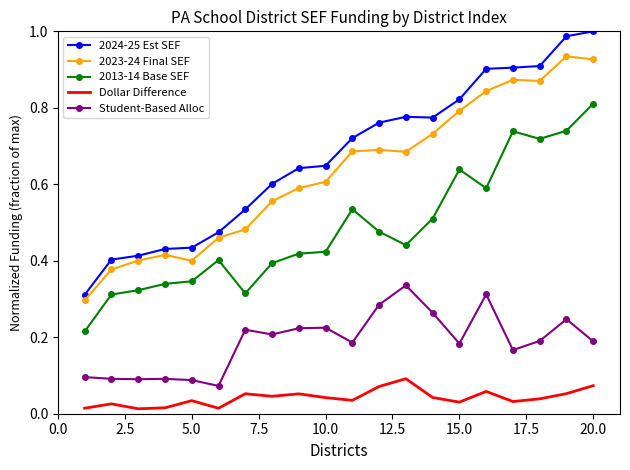

List the series in order of their peak value, highest first.

2024-25 Est SEF, 2023-24 Final SEF, 2013-14 Base SEF, Student-Based Alloc, Dollar Difference